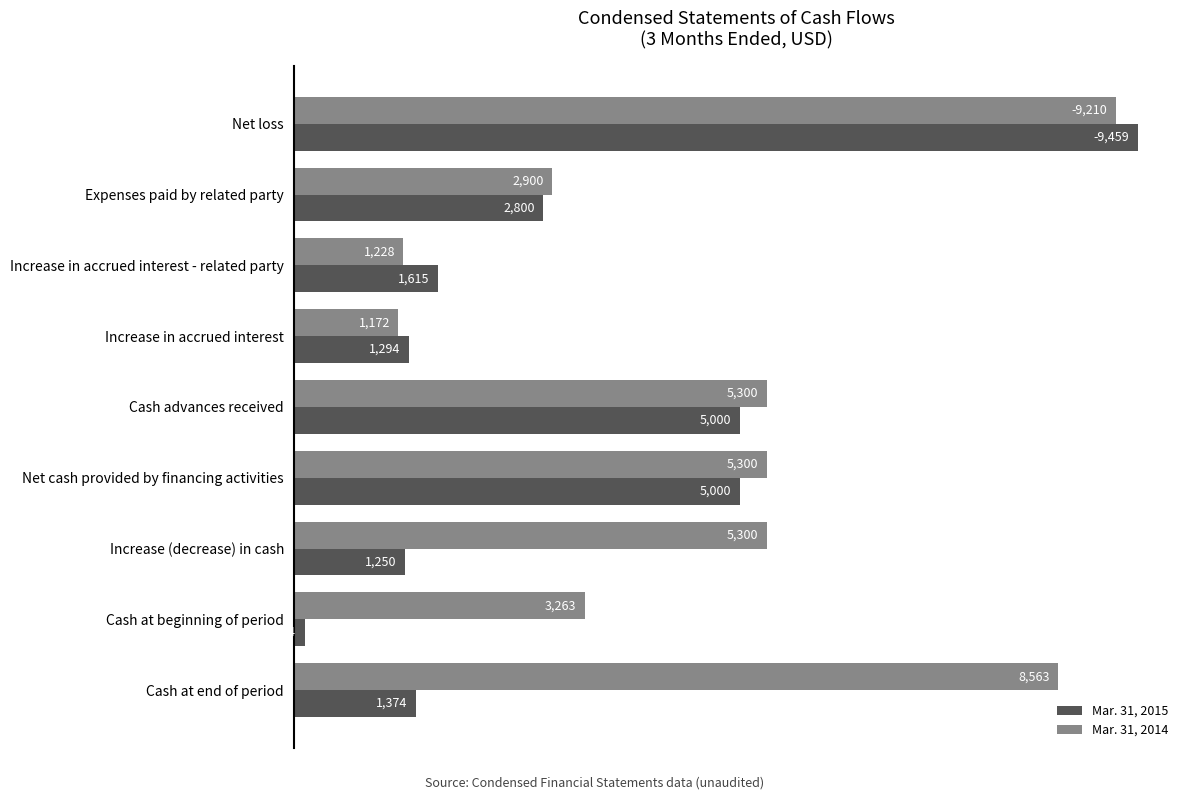

What is the average value of the Mar. 31, 2015 series?

3102